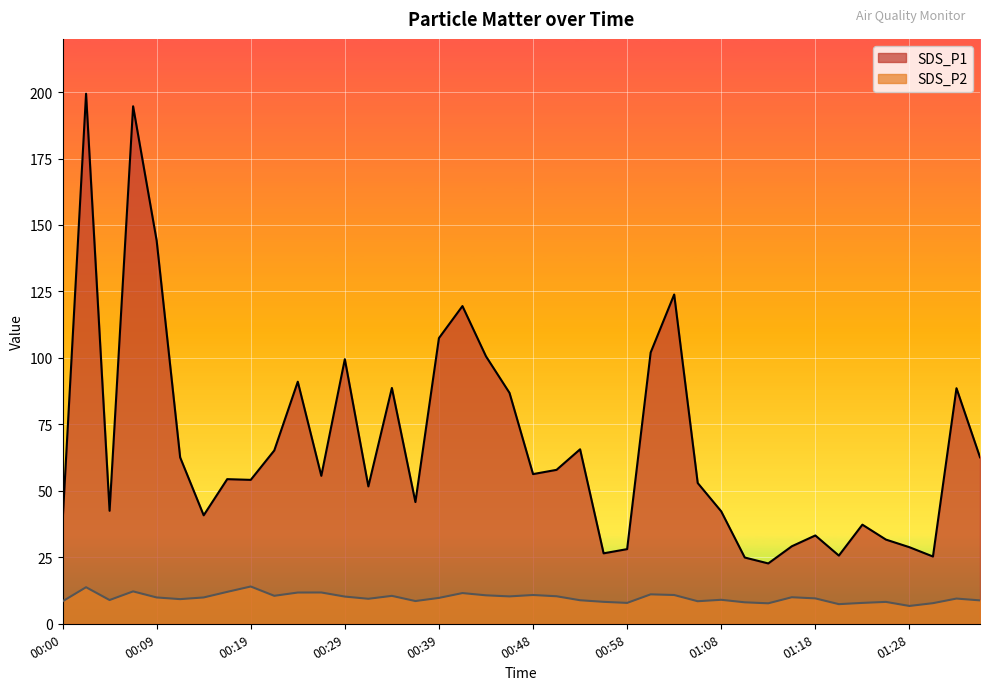

What is the approximate value of SDS_P2 at 00:19?

14.0